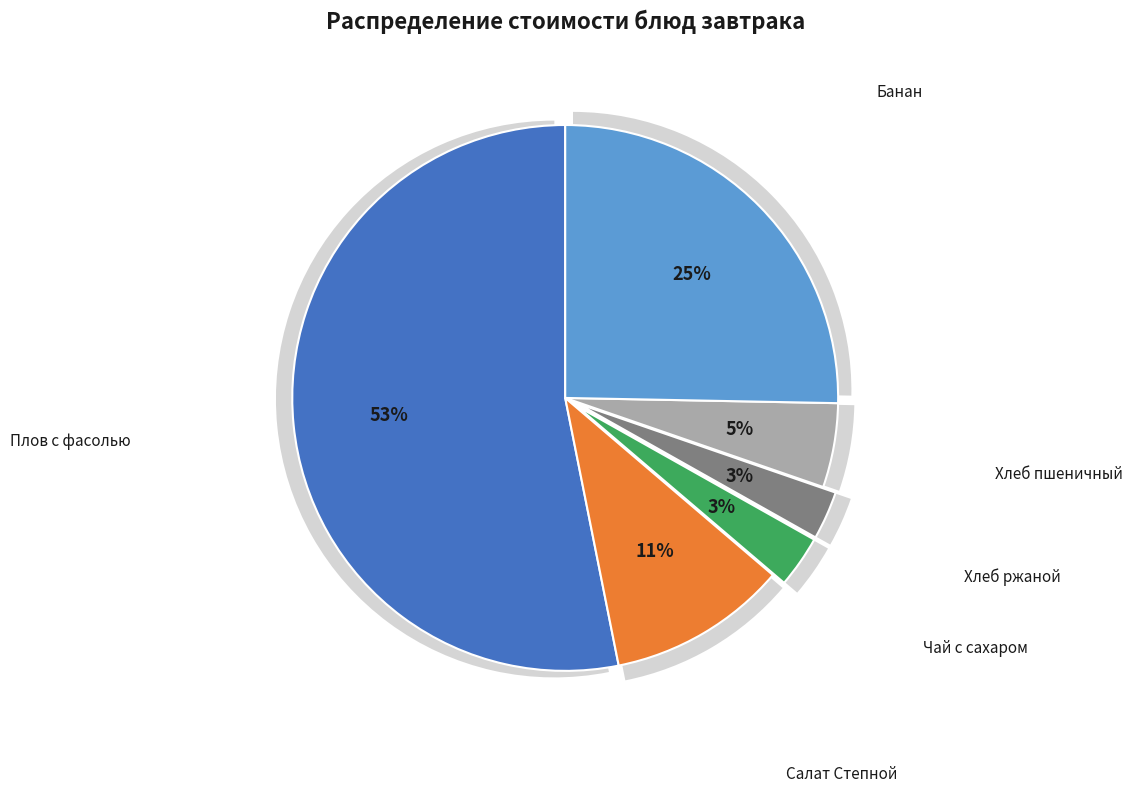

The Плов с фасолью slice represents 60% of the pie. True or false?

False